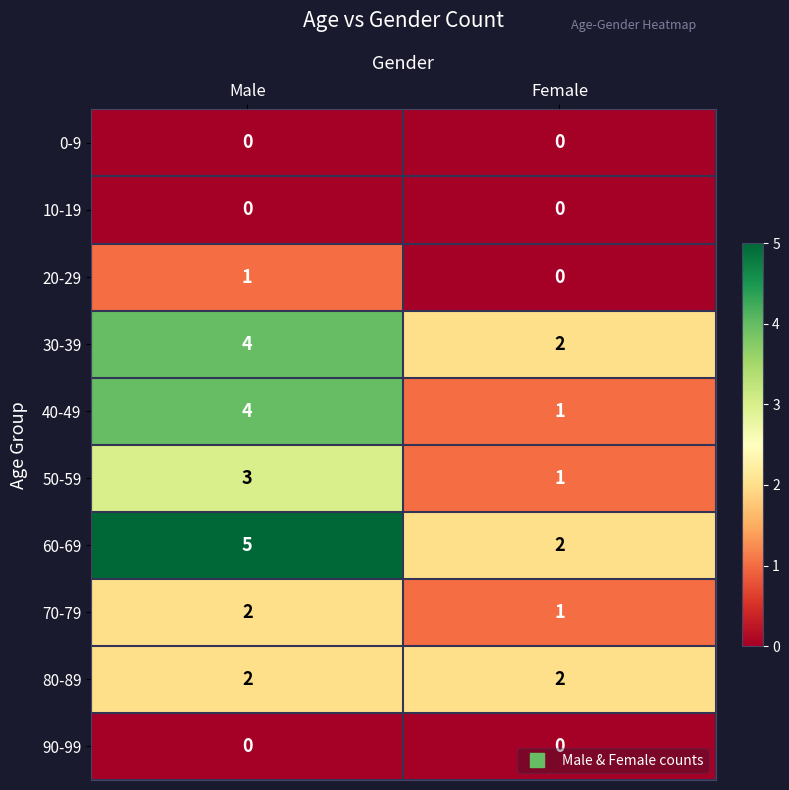

What is the average value of the 60-69 series?

4